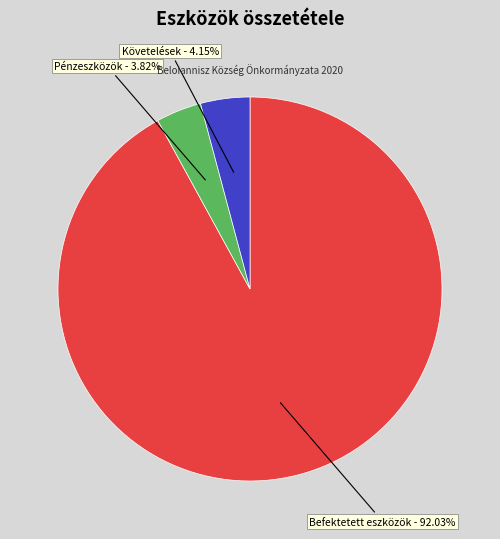

How many segments does this pie chart have?

3